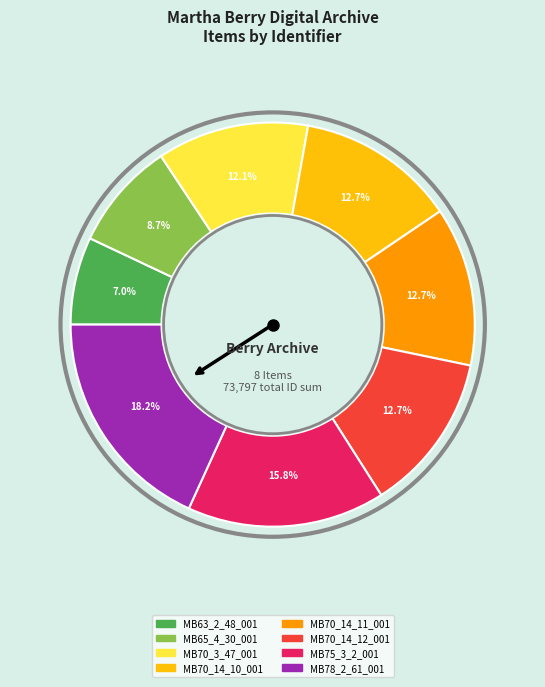

To the nearest percent, what percentage of the pie is MB63_2_48_001?

7%